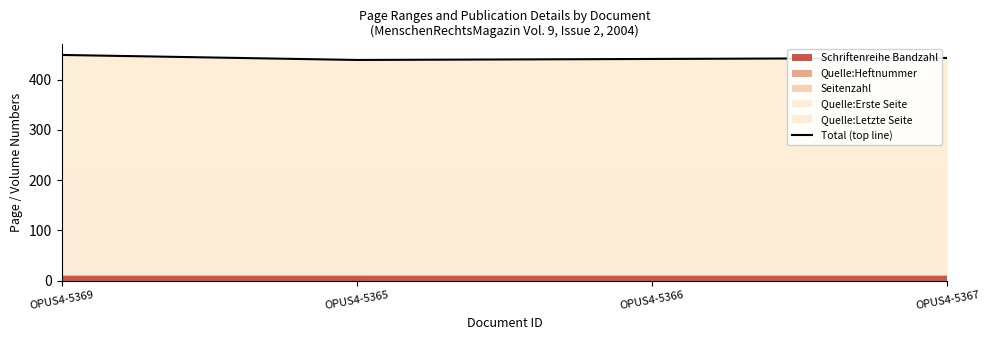

True or false: the data has more than 2 interior local peaks.

False